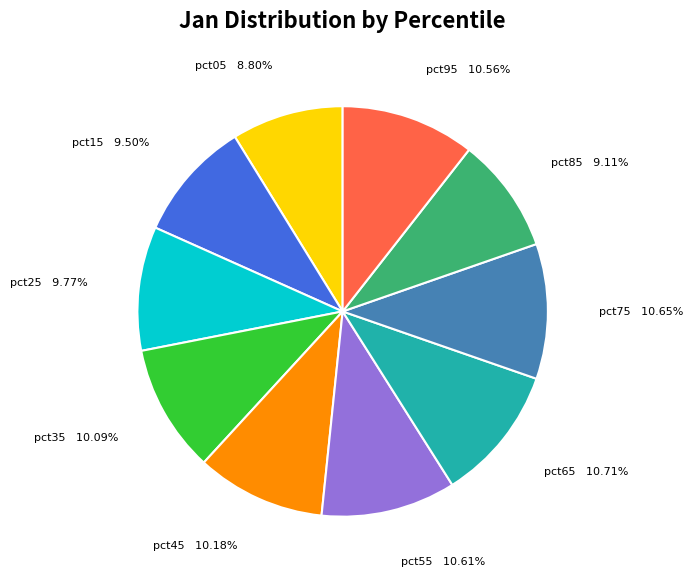

True or false: pct75 accounts for 22% of the total.

False